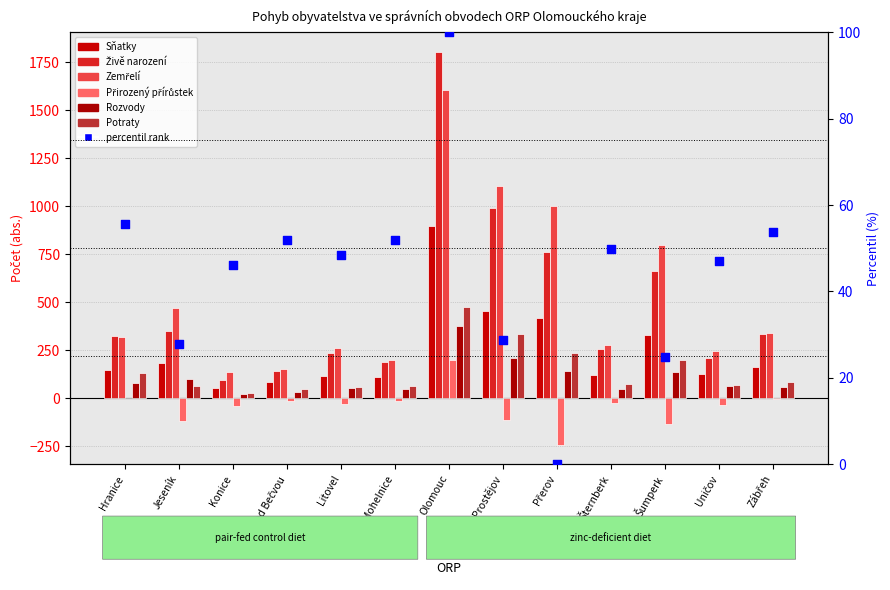

What is the total value across all series at Šternberk?

757